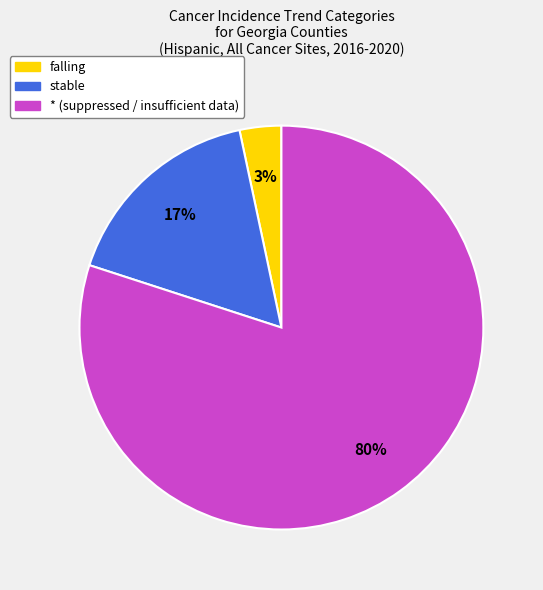

What percentage is the falling slice, to the nearest percent?

3%